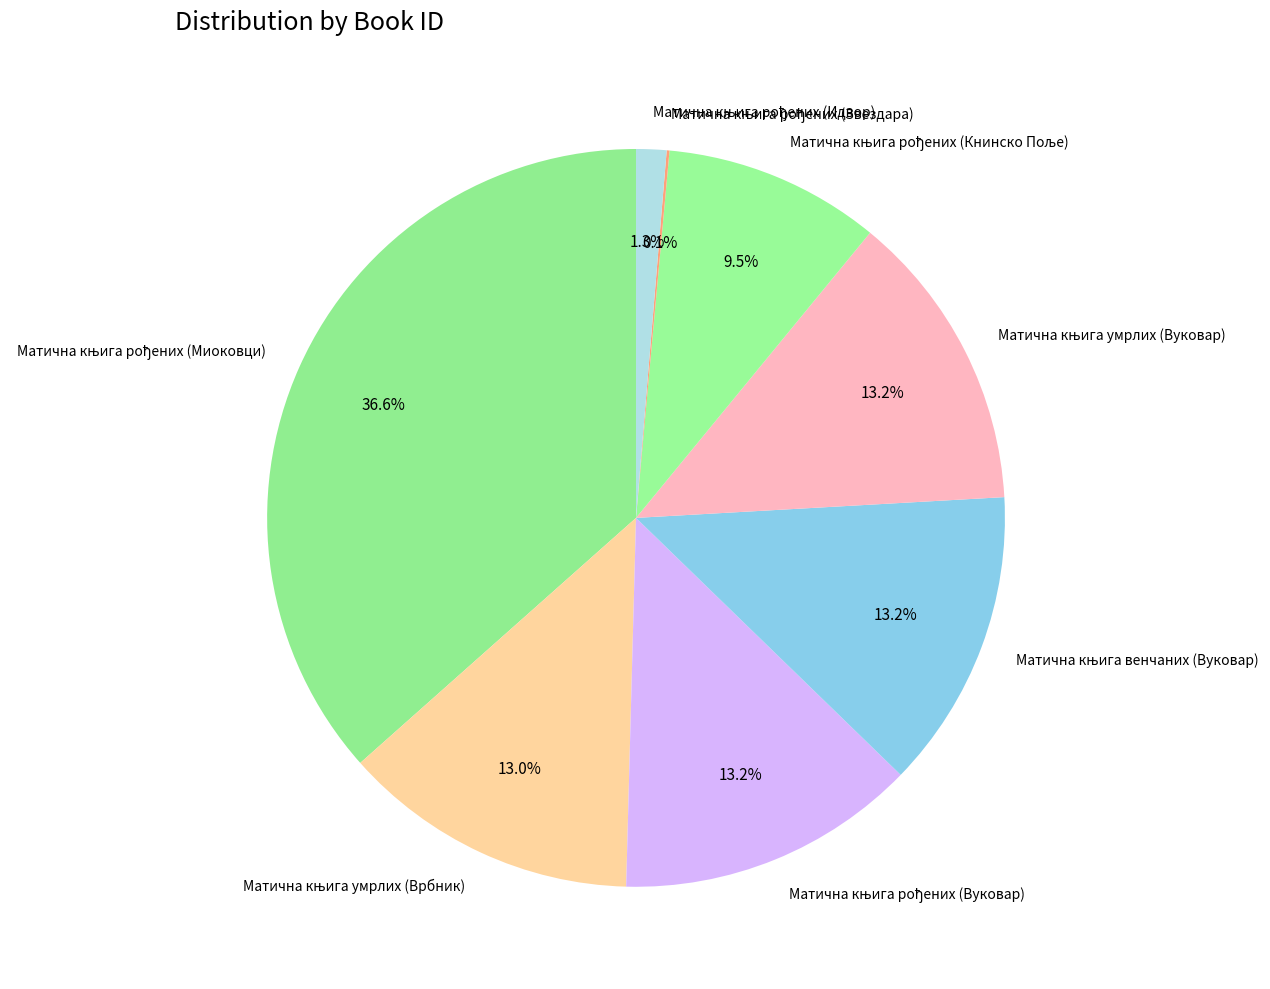

To the nearest percent, what is the difference between the largest and smallest slice percentages?

36%